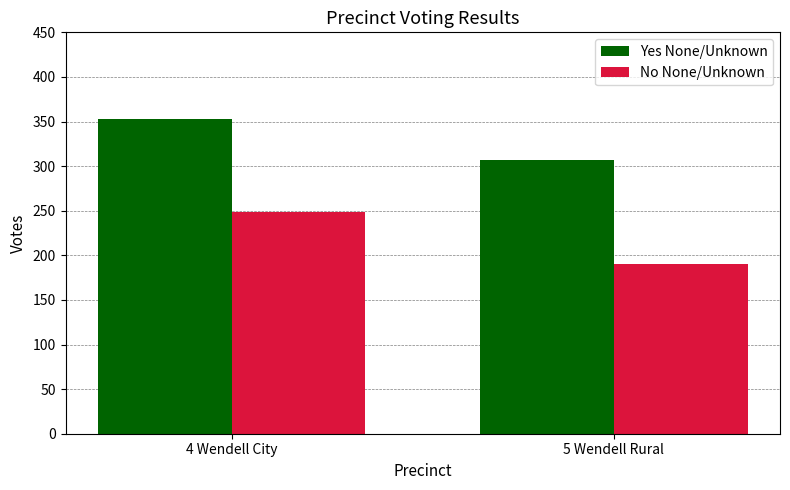

How many data points does each series have?

2